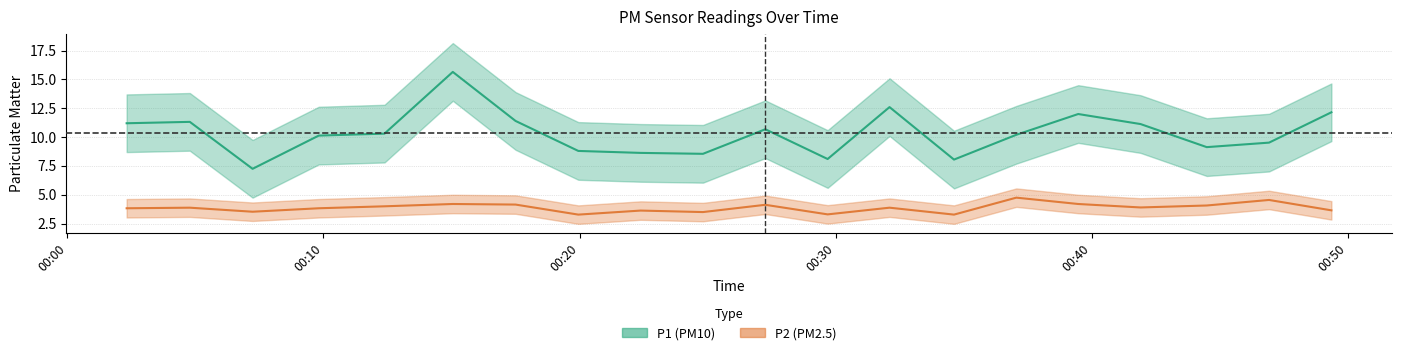

Which series has the largest range (max minus min)?

P1